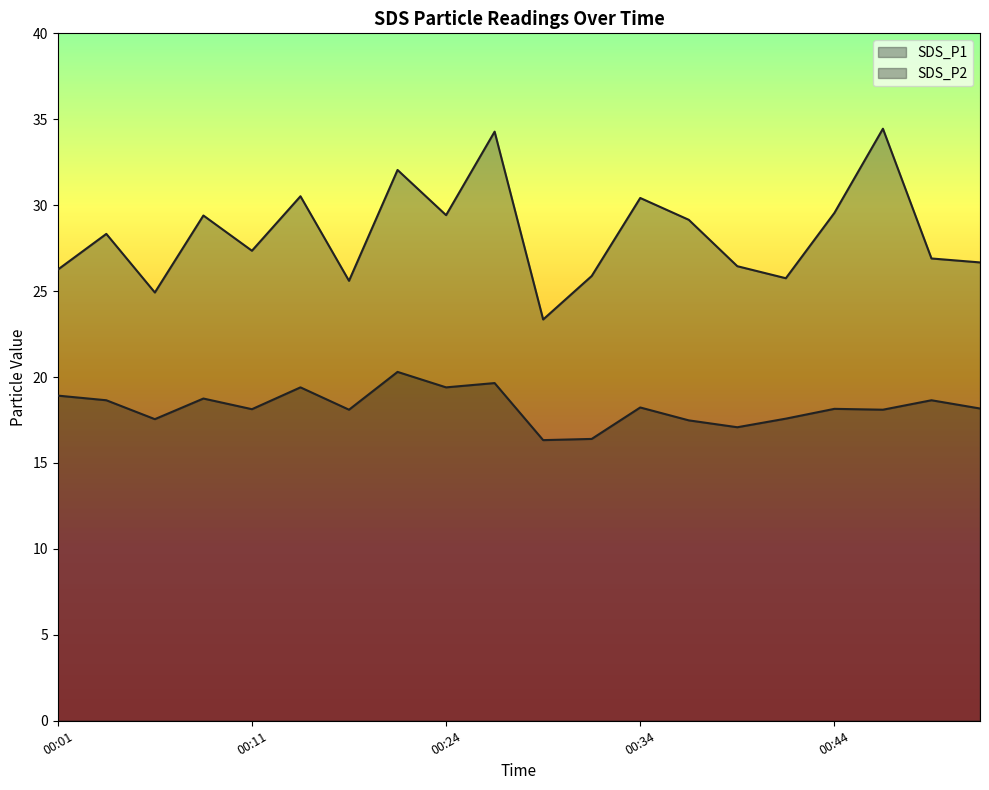

Which series has the largest range (max minus min)?

SDS_P1